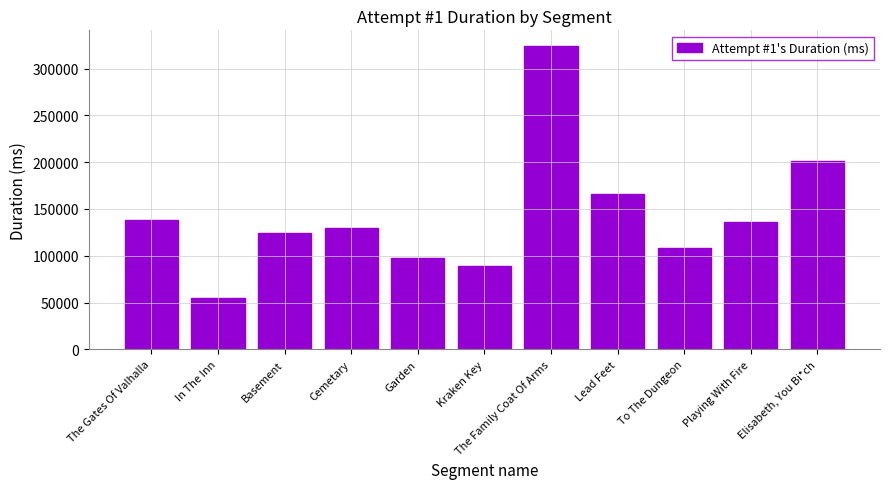

List the labels in order of value, largest first.

The Family Coat Of Arms, Elisabeth, You Bi*ch, Lead Feet, The Gates Of Valhalla, Playing With Fire, Cemetary, Basement, To The Dungeon, Garden, Kraken Key, In The Inn